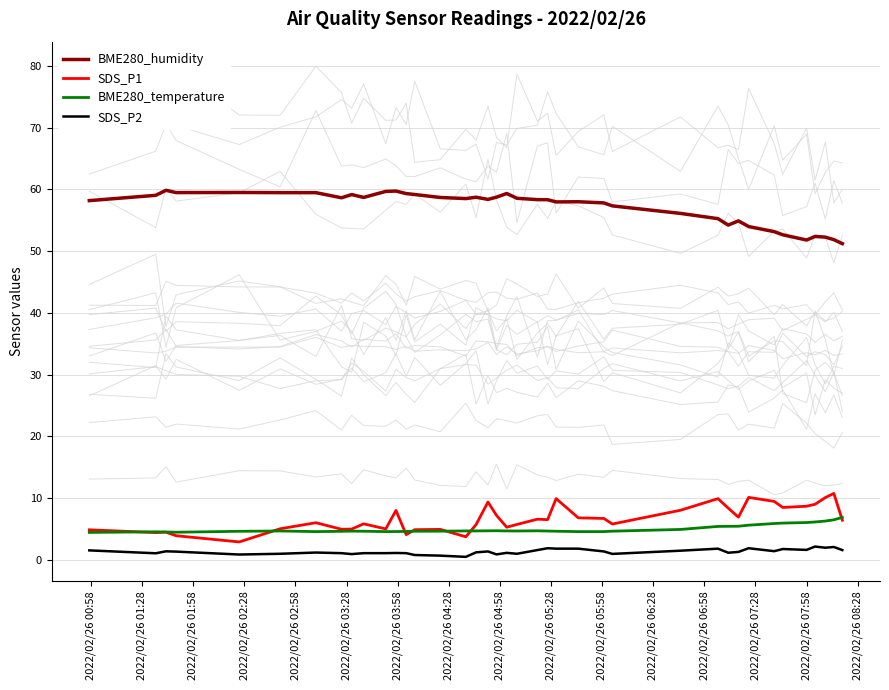

List the series in order of their peak value, lowest first.

SDS_P2, BME280_temperature, SDS_P1, BME280_humidity